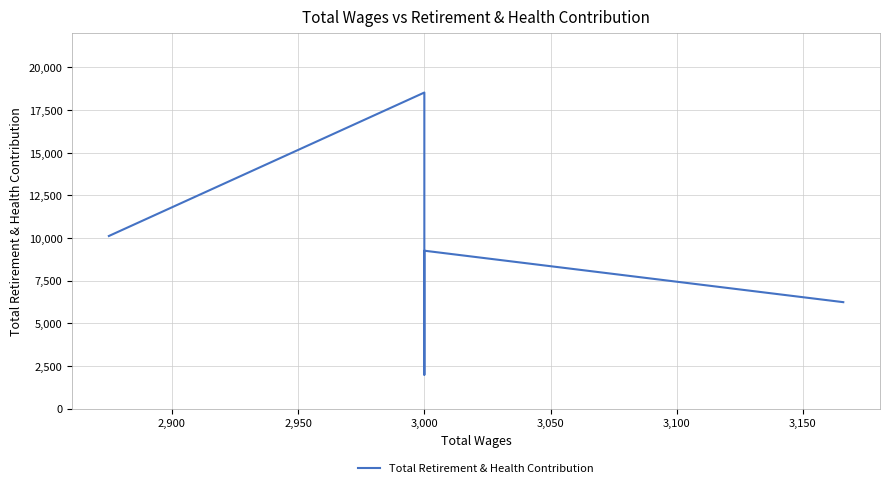

What is the minimum value shown in the chart?

1981